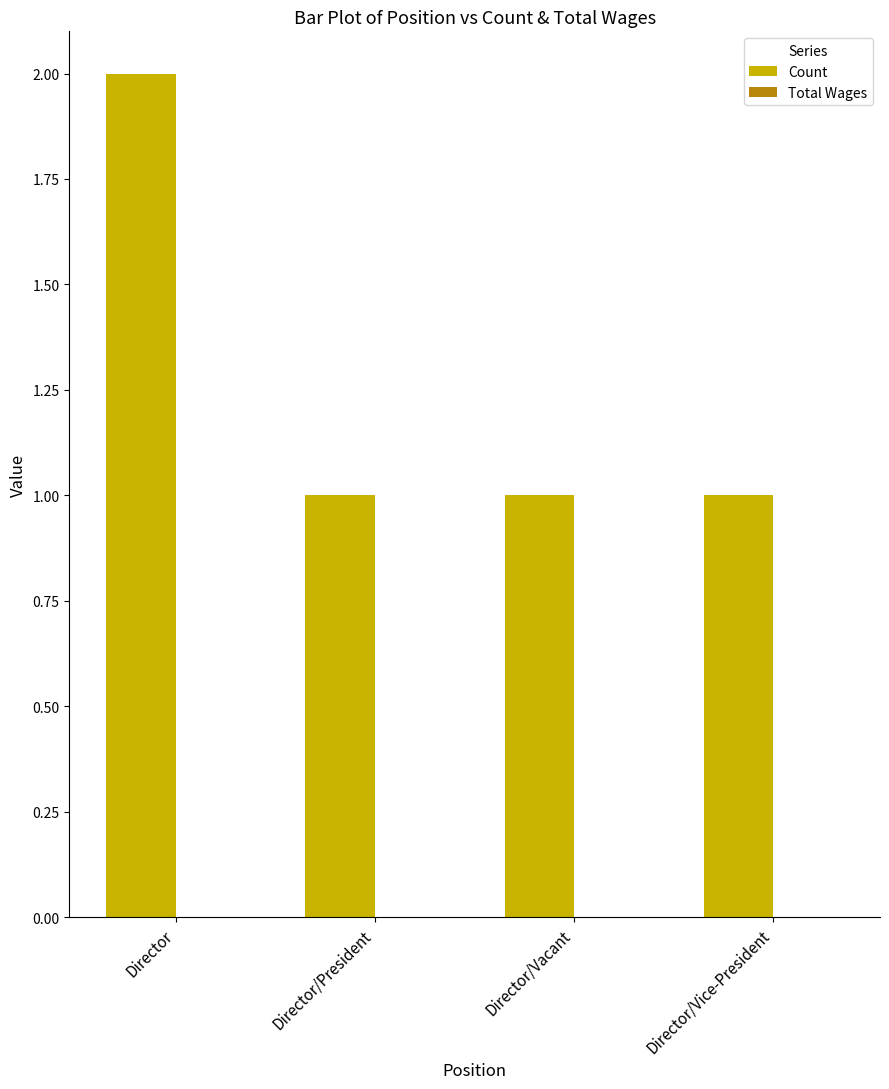

Which label corresponds to the largest value in the chart?

Director